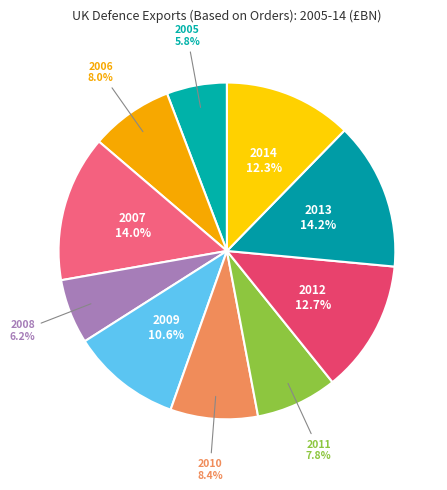

To the nearest percent, what is the difference between the largest and smallest slice percentages?

8%